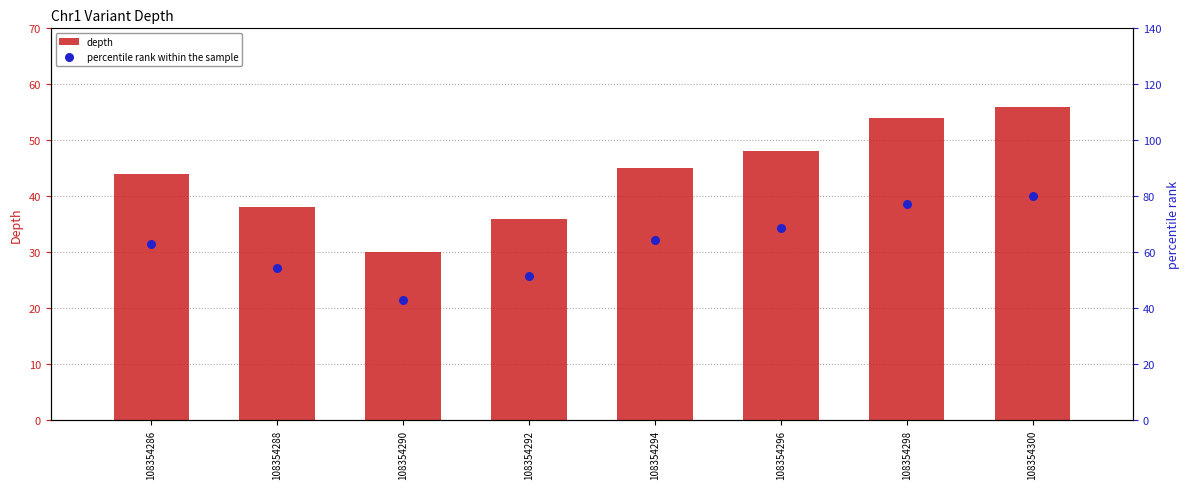

What is the total value across all series at 108354300?

136.0